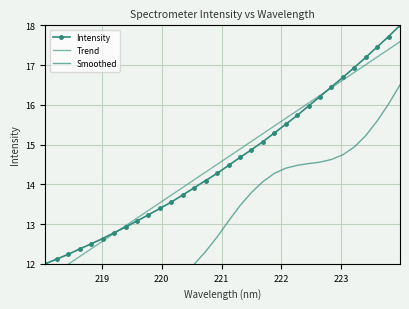

What is the value of the Intensity point at the 22nd from the left?

15.5